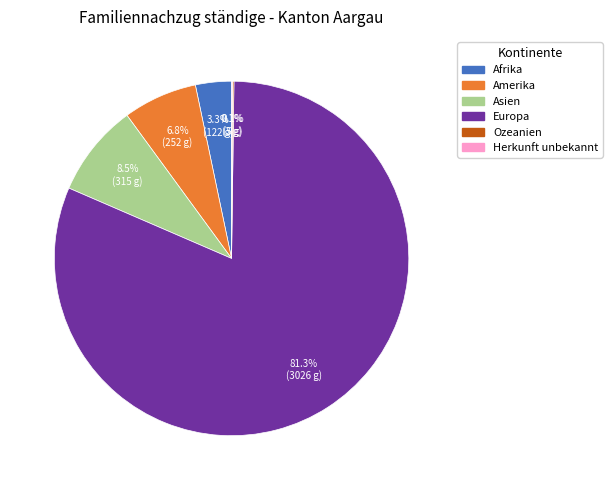

Which category has the biggest portion of the pie?

Europa